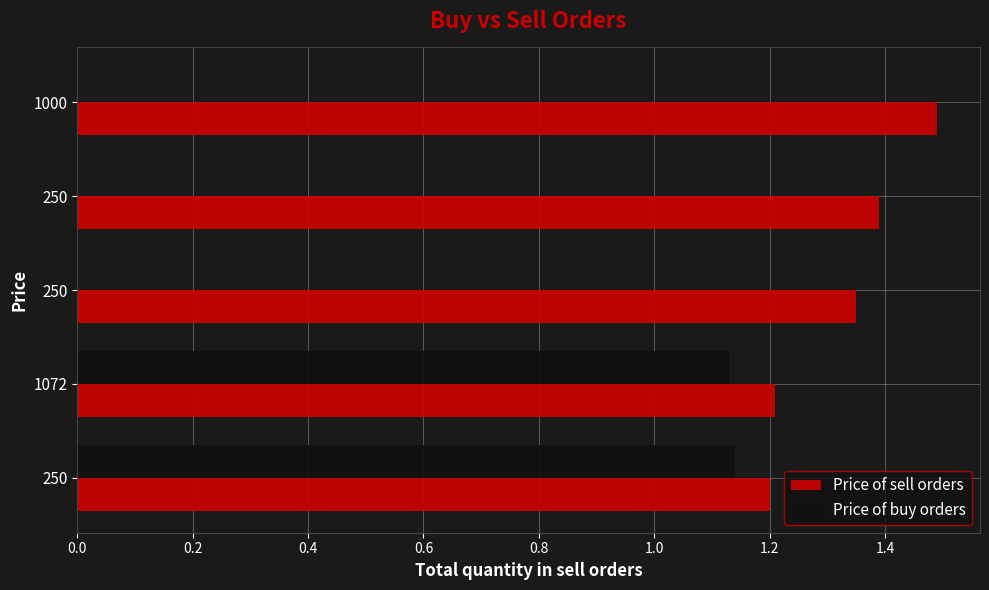

What is the value of the Price of buy orders bar at the 2nd from the left?

1.1